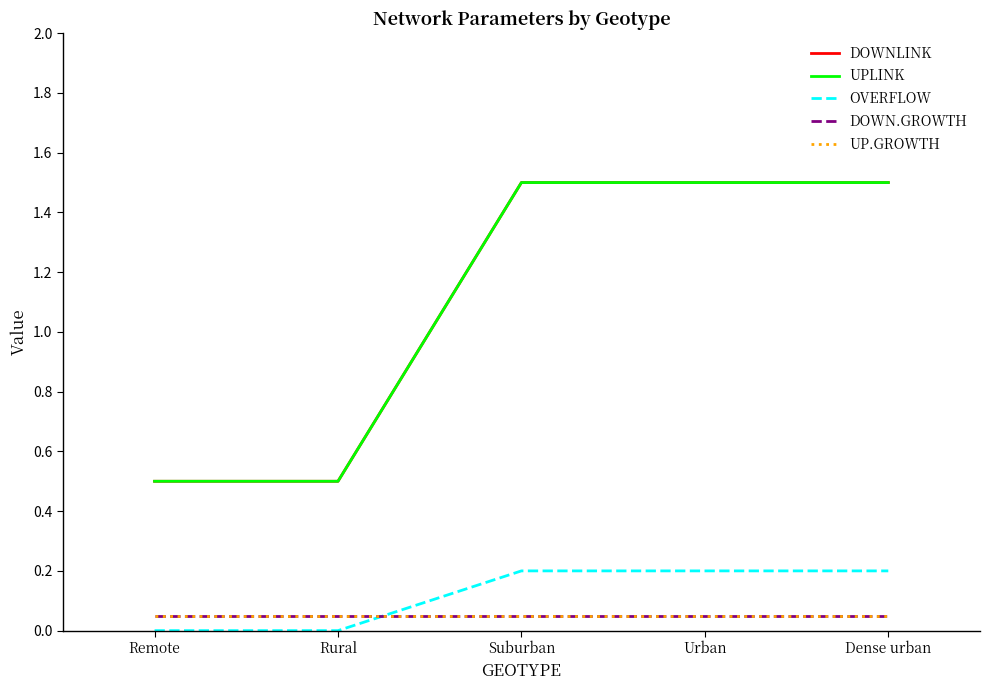

Is this an area chart (filled region under the line)?

No